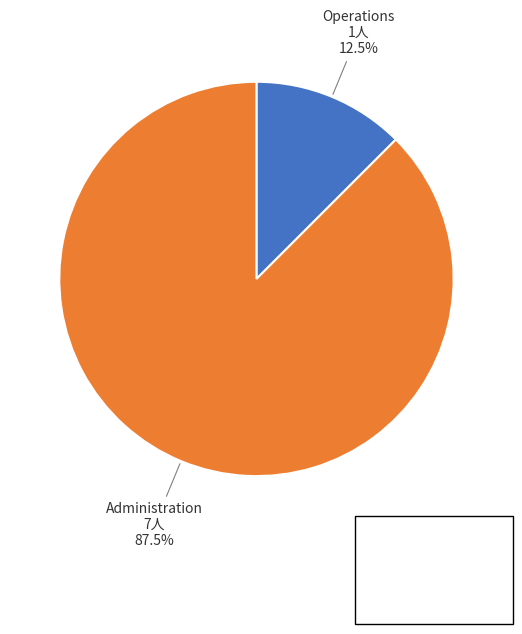

To the nearest percent, what is the difference between the largest and smallest slice percentages?

75%